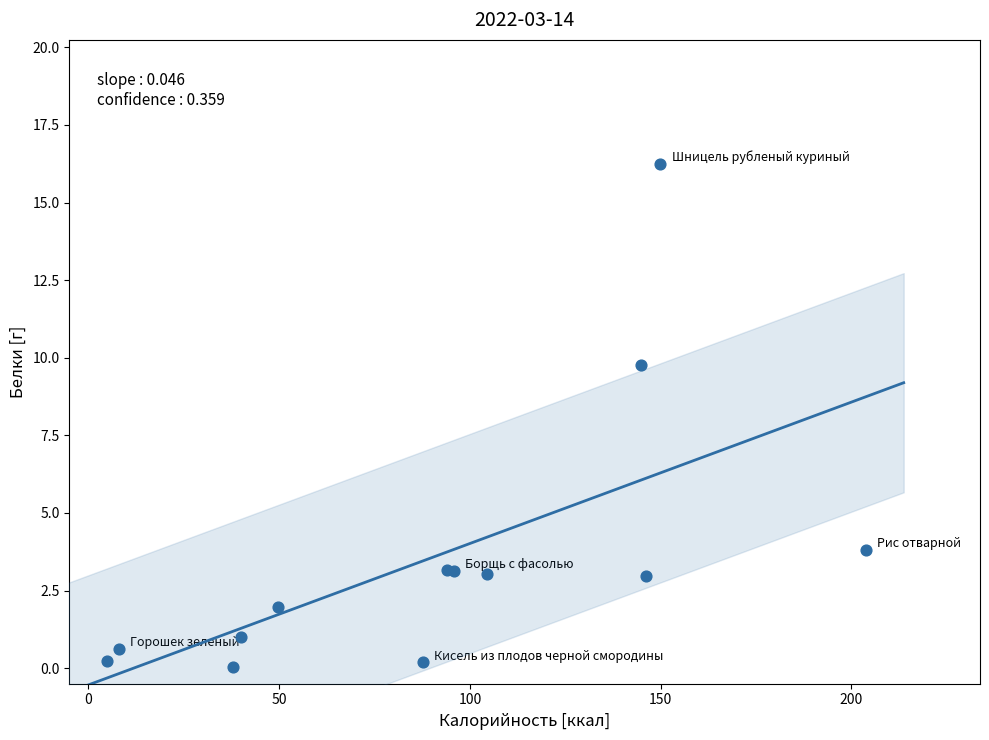

What Y value in the scatter plot is closest to 8?

9.8